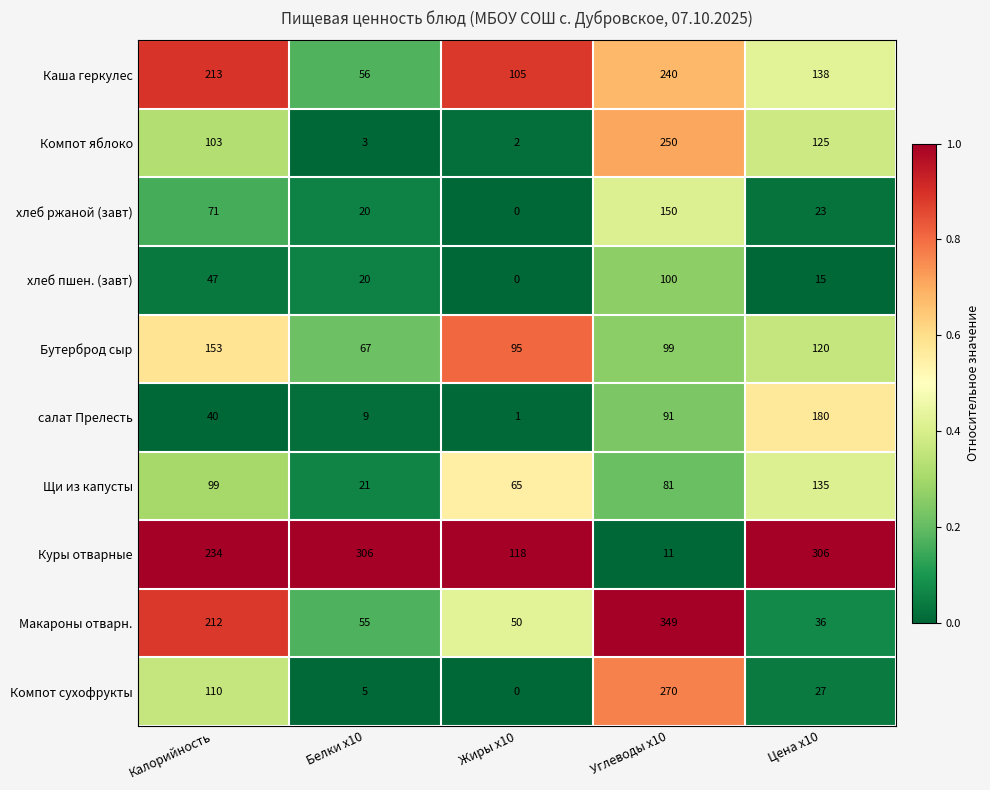

What is the approximate value of Бутерброд сыр at Белки x10?

67